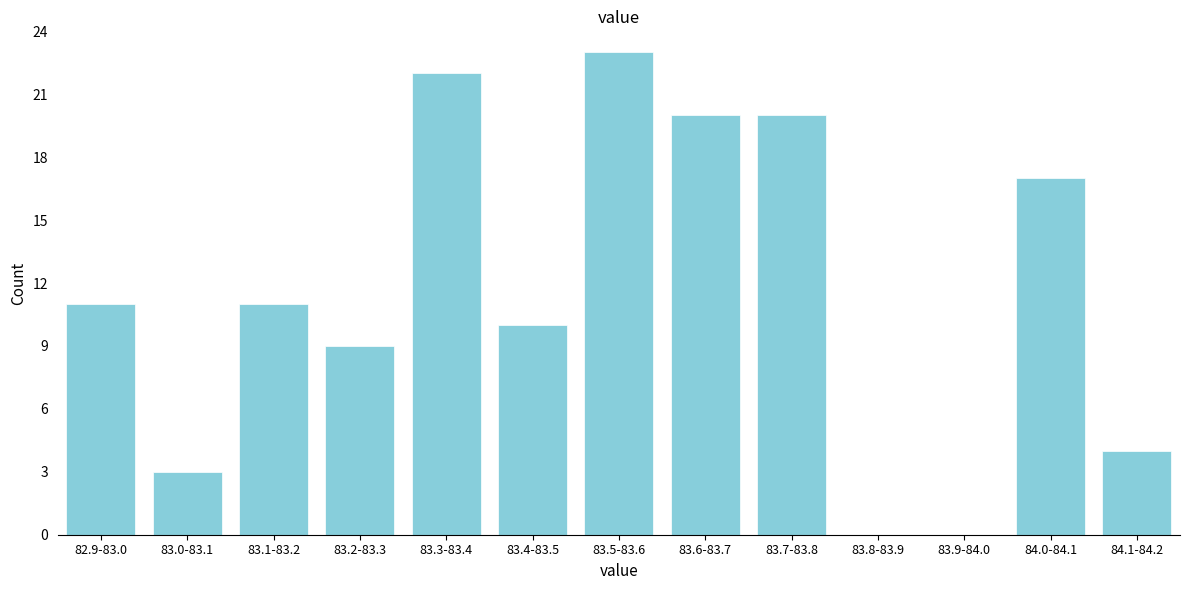

Reading left to right, extract all data points from this chart.

82.9-83.0=11	83.0-83.1=3	83.1-83.2=11	83.2-83.3=9	83.3-83.4=22	83.4-83.5=10	83.5-83.6=23	83.6-83.7=20	83.7-83.8=20	83.8-83.9=0	83.9-84.0=0	84.0-84.1=17	84.1-84.2=4